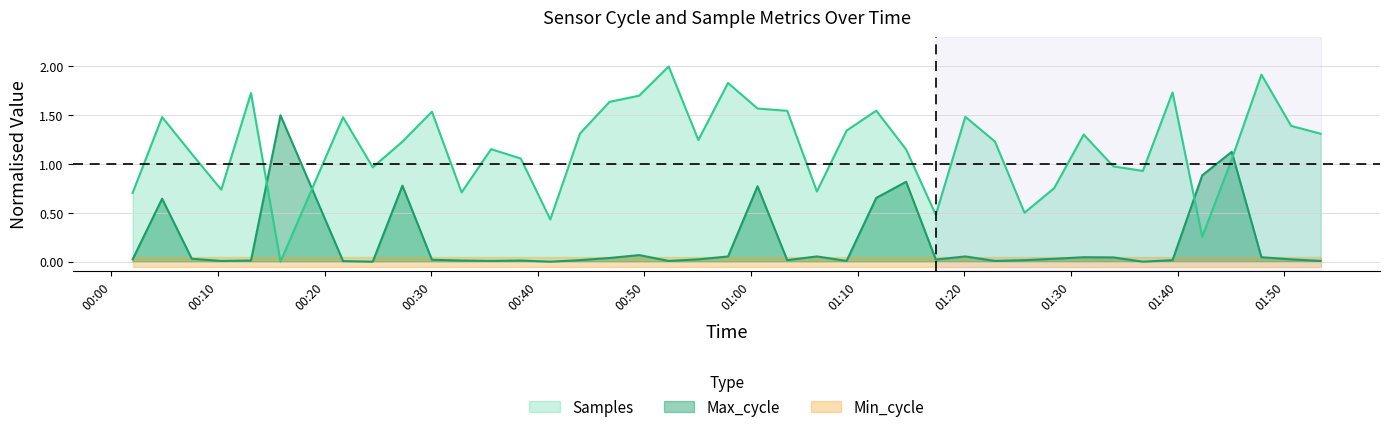

What is the highest value of the Samples series?

2.0